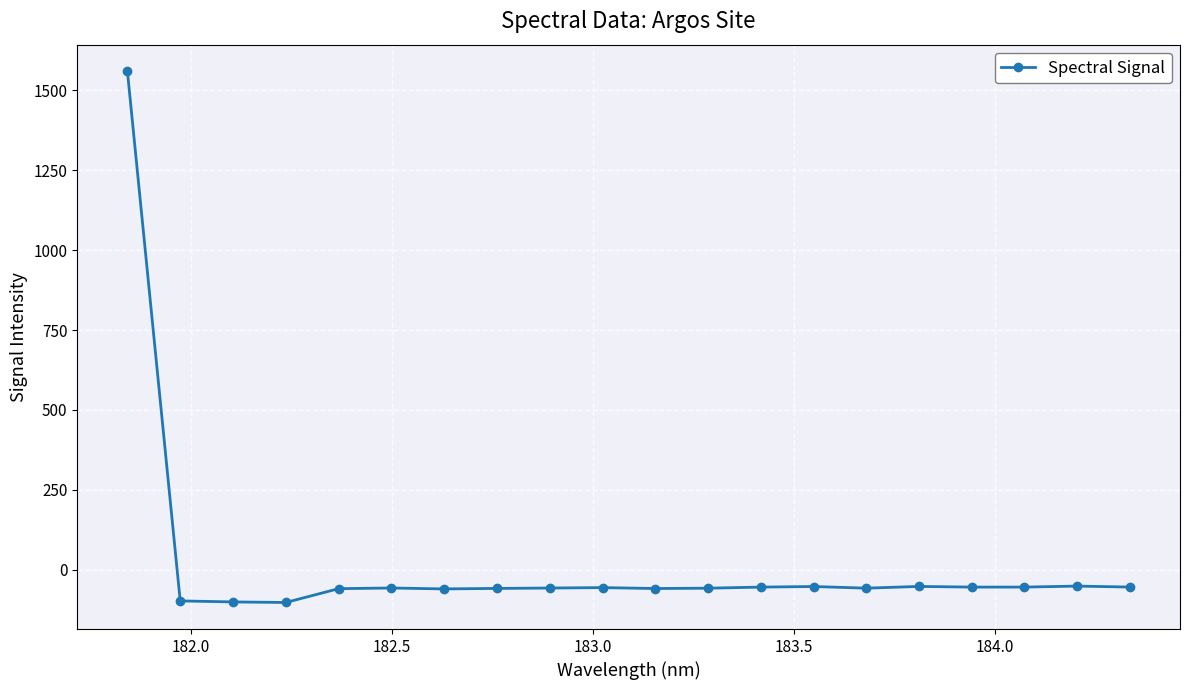

True or false: the data has more than 2 interior local peaks.

True